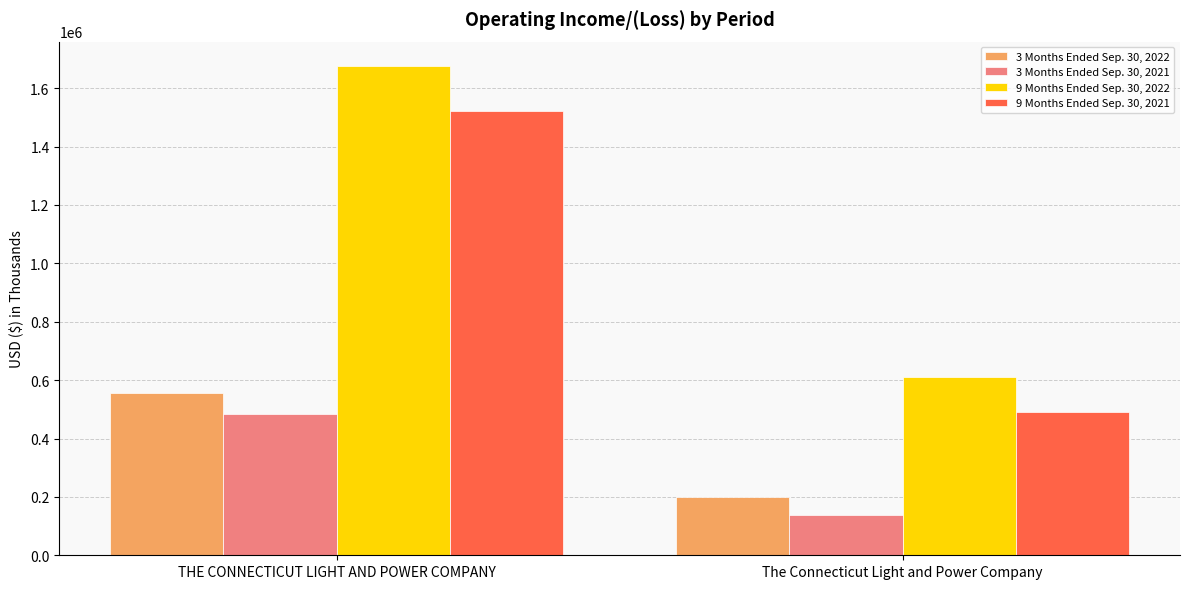

Reading left to right, list all the values displayed in this chart.

3 Months Ended Sep. 30, 2022: 557293	200660
3 Months Ended Sep. 30, 2021: 483331	139686
9 Months Ended Sep. 30, 2022: 1675917	612298
9 Months Ended Sep. 30, 2021: 1520503	491414